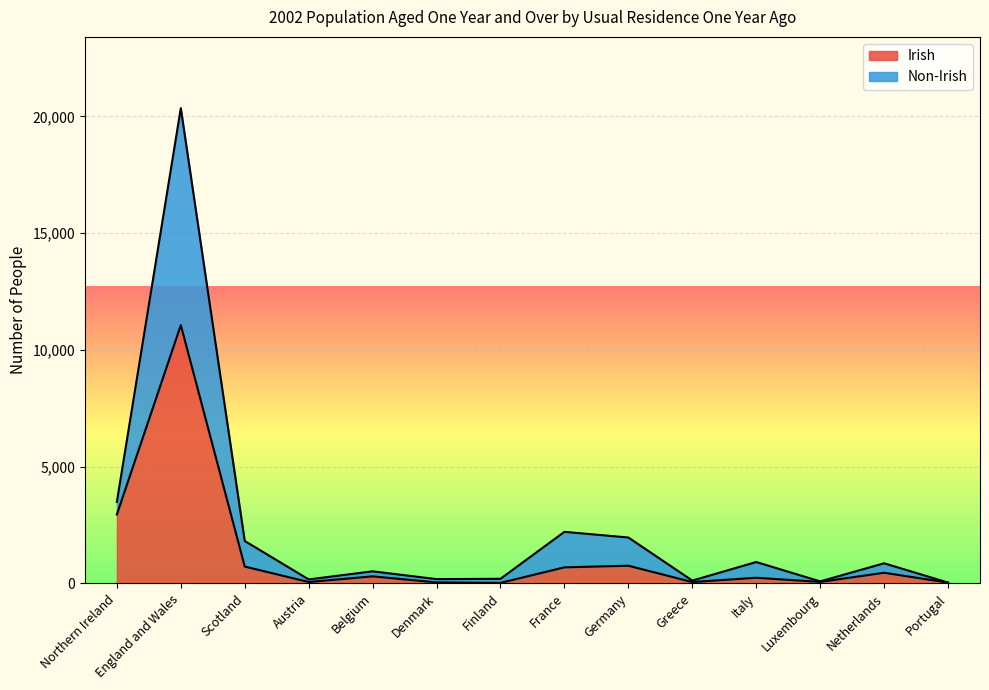

Does the chart display data point markers on the line(s)?

No